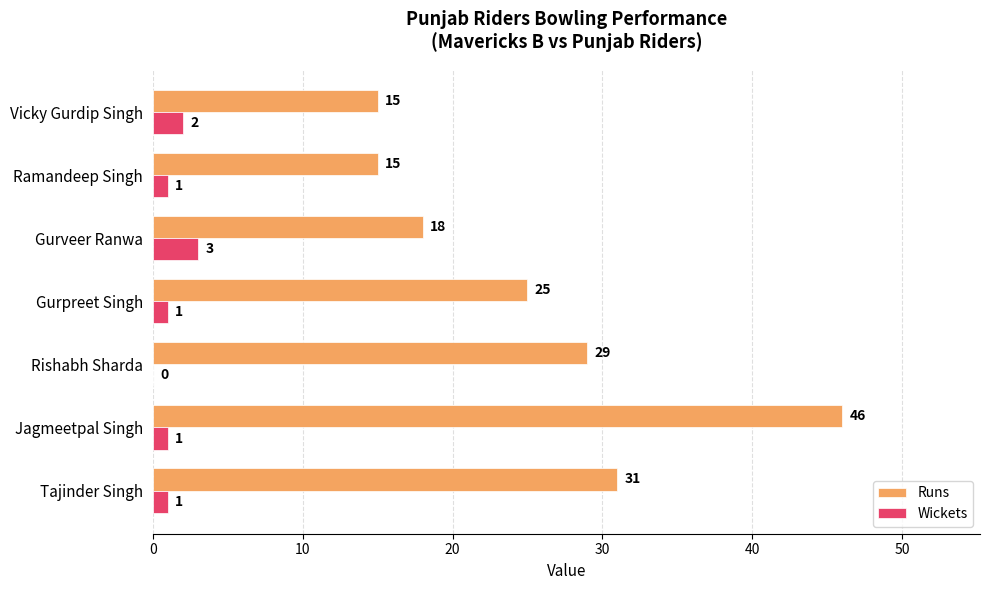

Which series changed the most between Tajinder Singh and Gurpreet Singh?

Runs